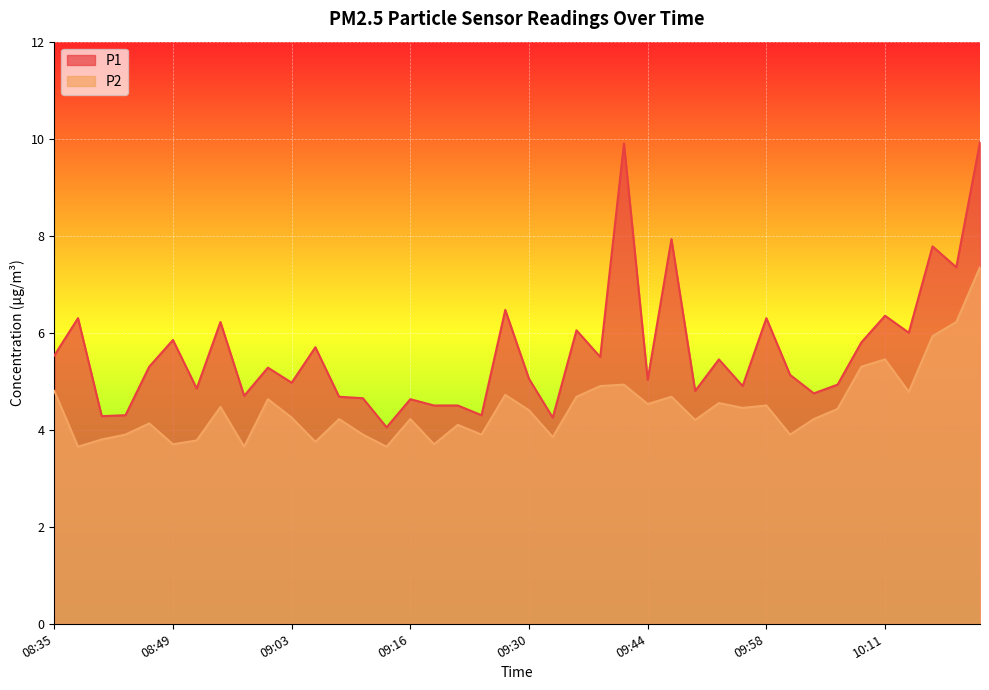

Reading left to right, list all the values displayed in this chart.

P1: 08:35=5.5	08:38=6.3	08:41=4.3	08:44=4.3	08:46=5.3	08:49=5.8	08:52=4.8	08:55=6.2	08:57=4.7	09:00=5.3	09:03=5.0	09:05=5.7	09:08=4.7	09:11=4.7	09:14=4.0	09:16=4.6	09:19=4.5	09:22=4.5	09:25=4.3	09:27=6.5	09:30=5.0	09:33=4.2	09:36=6.0	09:38=5.5	09:41=9.9	09:44=5.0	09:47=7.9	09:49=4.8	09:52=5.5	09:55=4.9	09:58=6.3	10:00=5.1	10:03=4.8	10:06=4.9	10:08=5.8	10:11=6.3	10:14=6.0	10:17=7.8	10:19=7.3	10:22=9.9
P2: 08:35=4.8	08:38=3.6	08:41=3.8	08:44=3.9	08:46=4.1	08:49=3.7	08:52=3.8	08:55=4.5	08:57=3.6	09:00=4.6	09:03=4.2	09:05=3.8	09:08=4.2	09:11=3.9	09:14=3.6	09:16=4.2	09:19=3.7	09:22=4.1	09:25=3.9	09:27=4.7	09:30=4.4	09:33=3.9	09:36=4.7	09:38=4.9	09:41=4.9	09:44=4.5	09:47=4.7	09:49=4.2	09:52=4.5	09:55=4.5	09:58=4.5	10:00=3.9	10:03=4.2	10:06=4.4	10:08=5.3	10:11=5.5	10:14=4.8	10:17=5.9	10:19=6.2	10:22=7.3